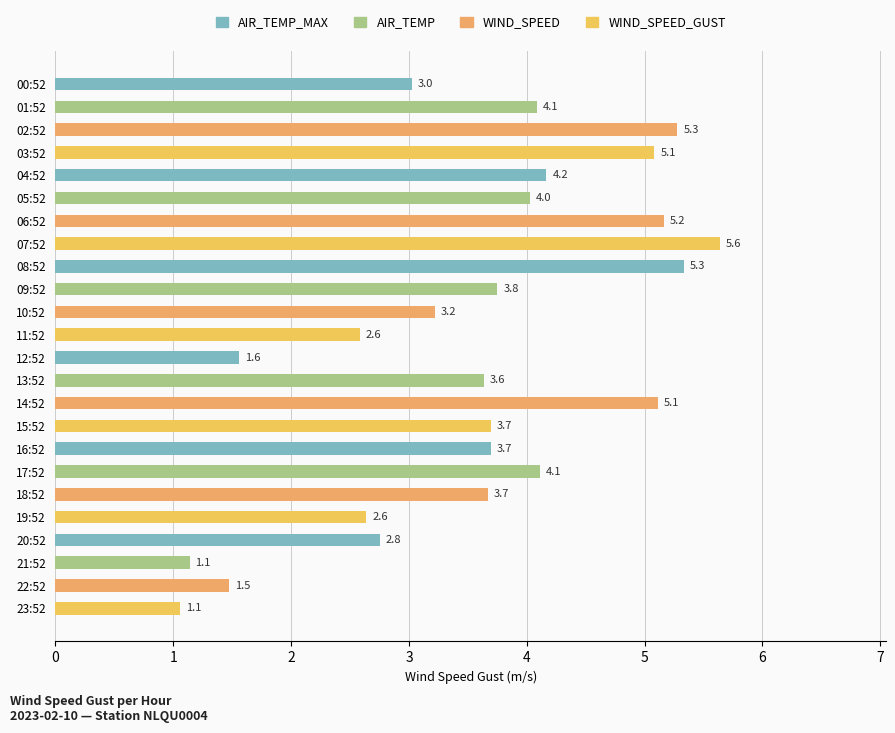

What is the average value?

3.6